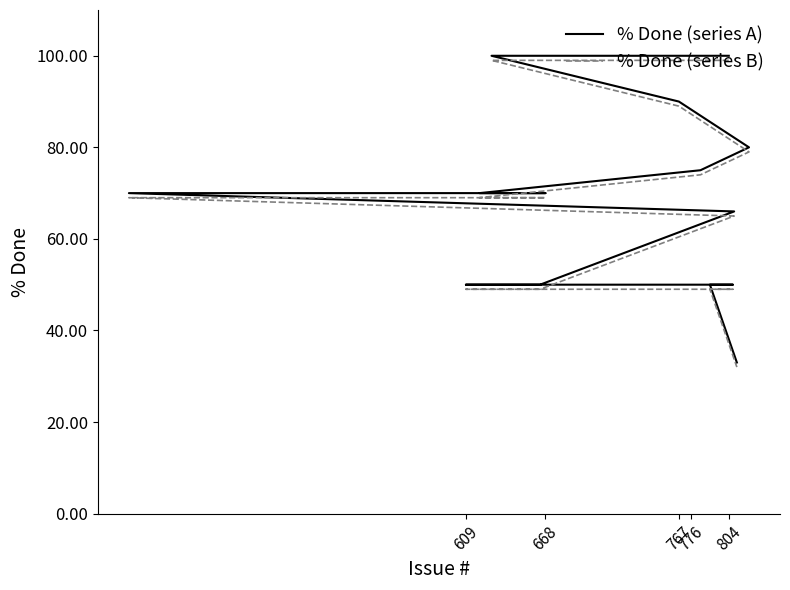

What is the sum of all % Done (series B) values?

1534